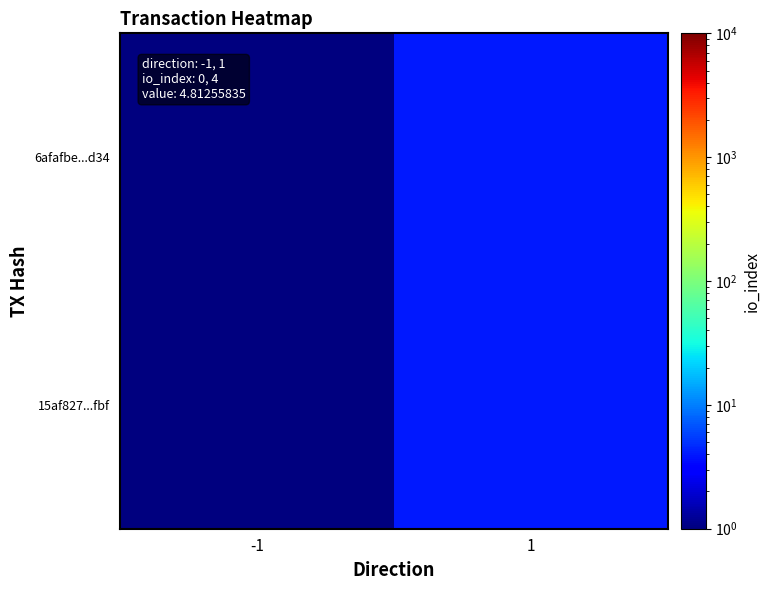

What is the total value across all series at -1?

1.0